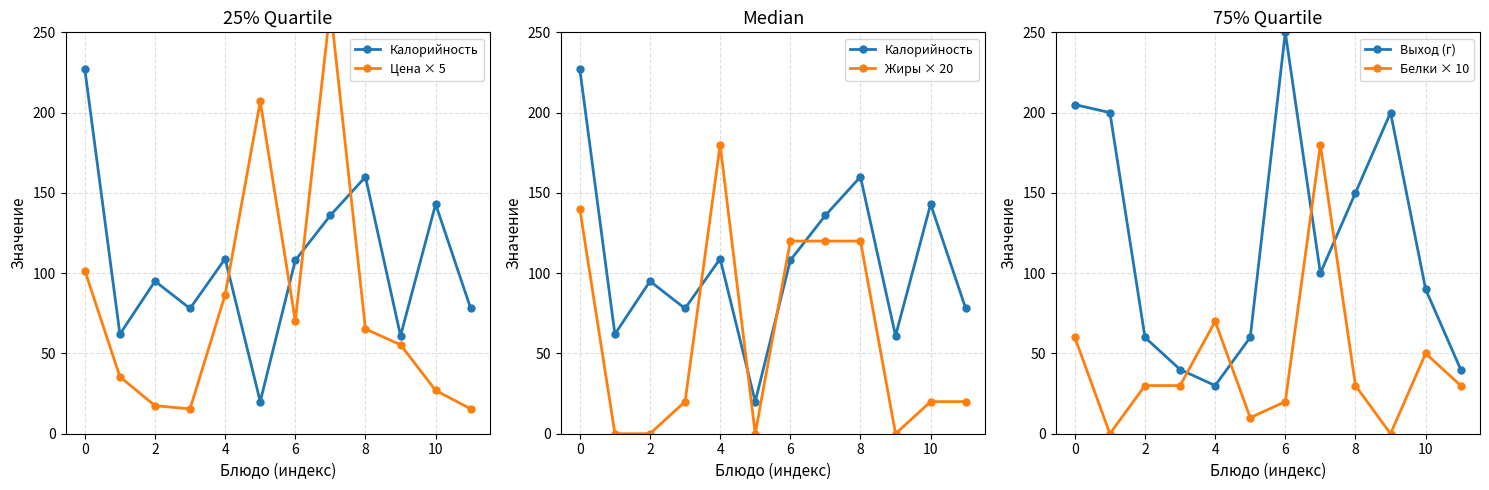

Reading left to right, transcribe all the data shown in this chart.

Калорийность: 227.0	62.0	95.0	78.0	109.0	20.0	108.0	136.0	160.0	61.0	143.0	78.0
Цена × 5: 101.6	35.5	17.5	15.5	86.5	207.0	70.2	265.6	65.2	55.4	26.9	15.5
Жиры × 20: 140.0	0.0	0.0	20.0	180.0	0.0	120.0	120.0	120.0	0.0	20.0	20.0
Выход (г): 205.0	200.0	60.0	40.0	30.0	60.0	250.0	100.0	150.0	200.0	90.0	40.0
Белки × 10: 60.0	0.0	30.0	30.0	70.0	10.0	20.0	180.0	30.0	0.0	50.0	30.0